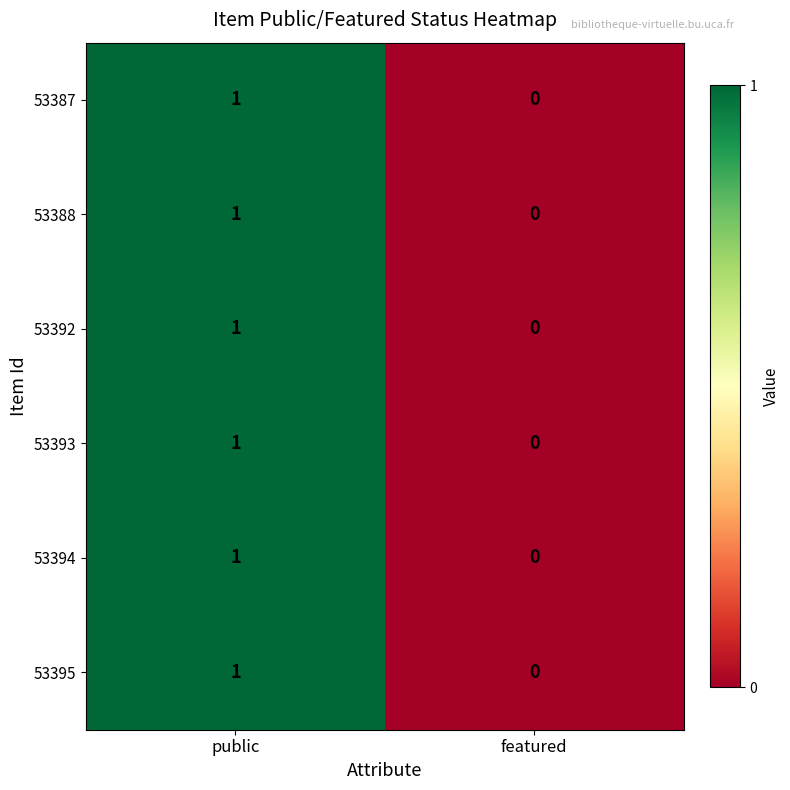

Rank the categories by 53388 value from lowest to highest.

featured, public